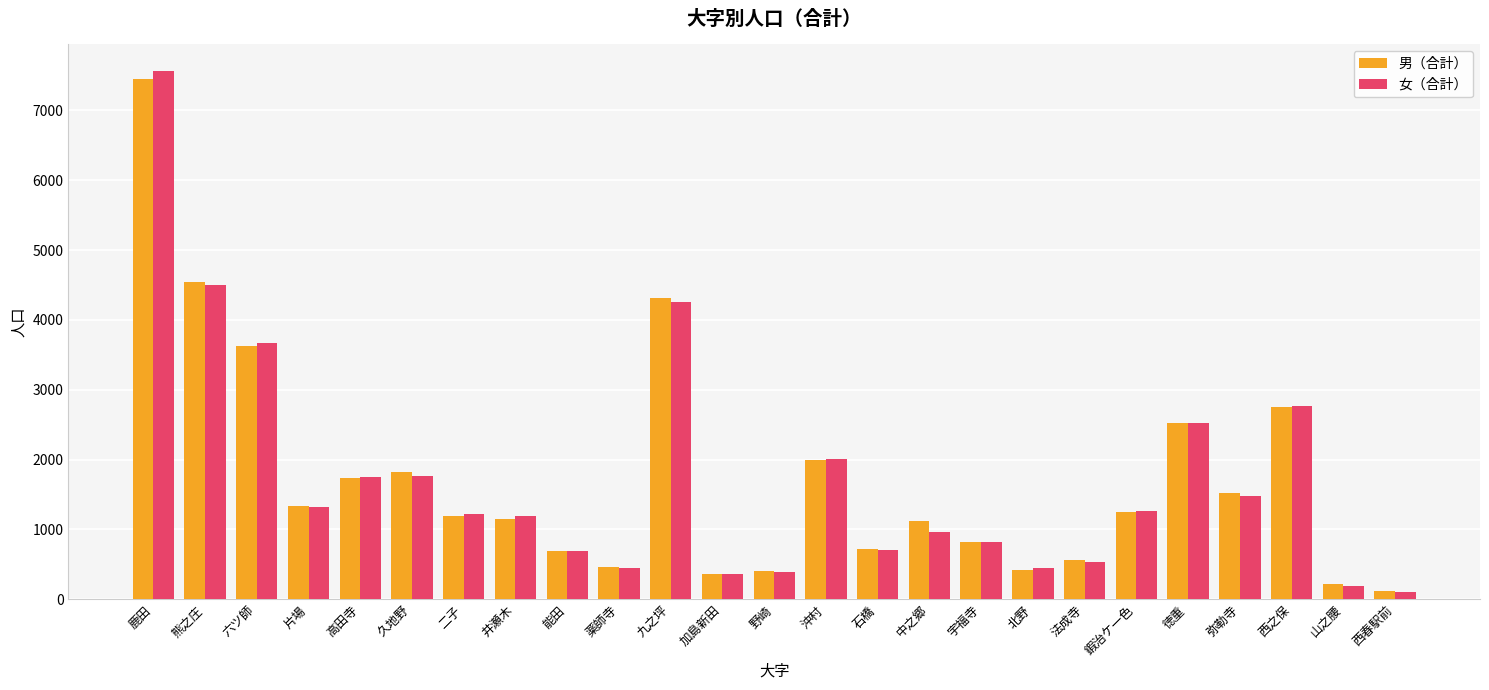

At which label is 女（合計） closest to 3834?

六ツ師